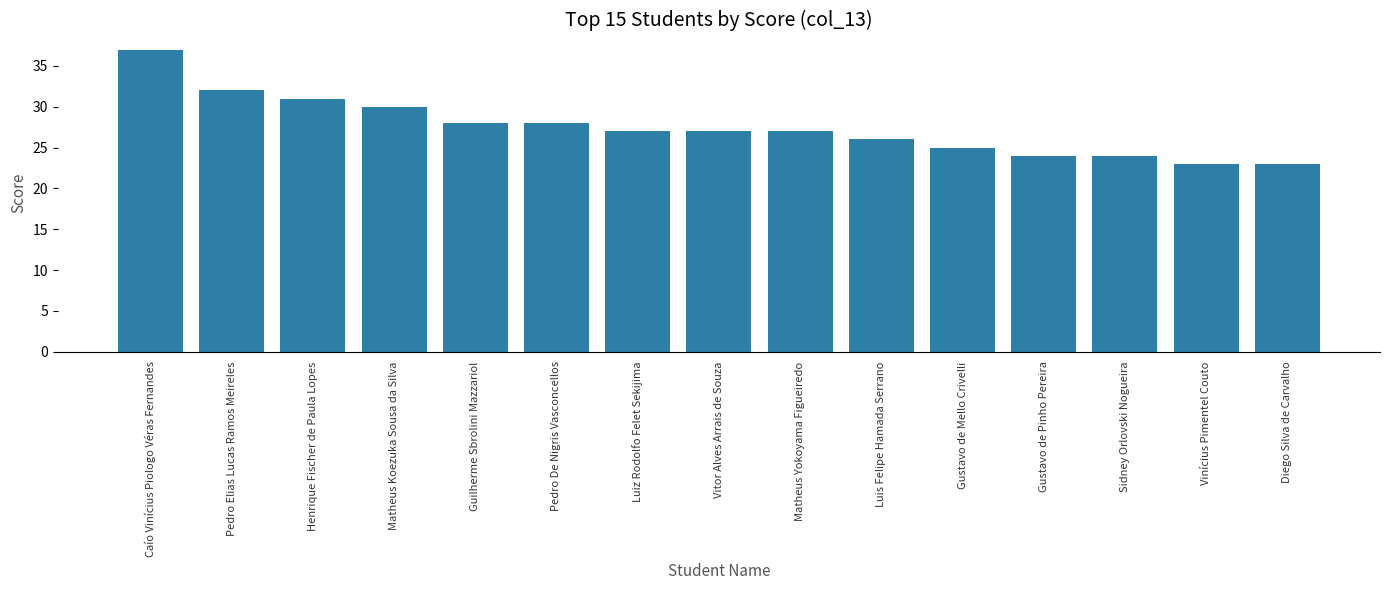

The chart shows a value of 28 at Guilherme Sbrolini Mazzariol. True or false?

True